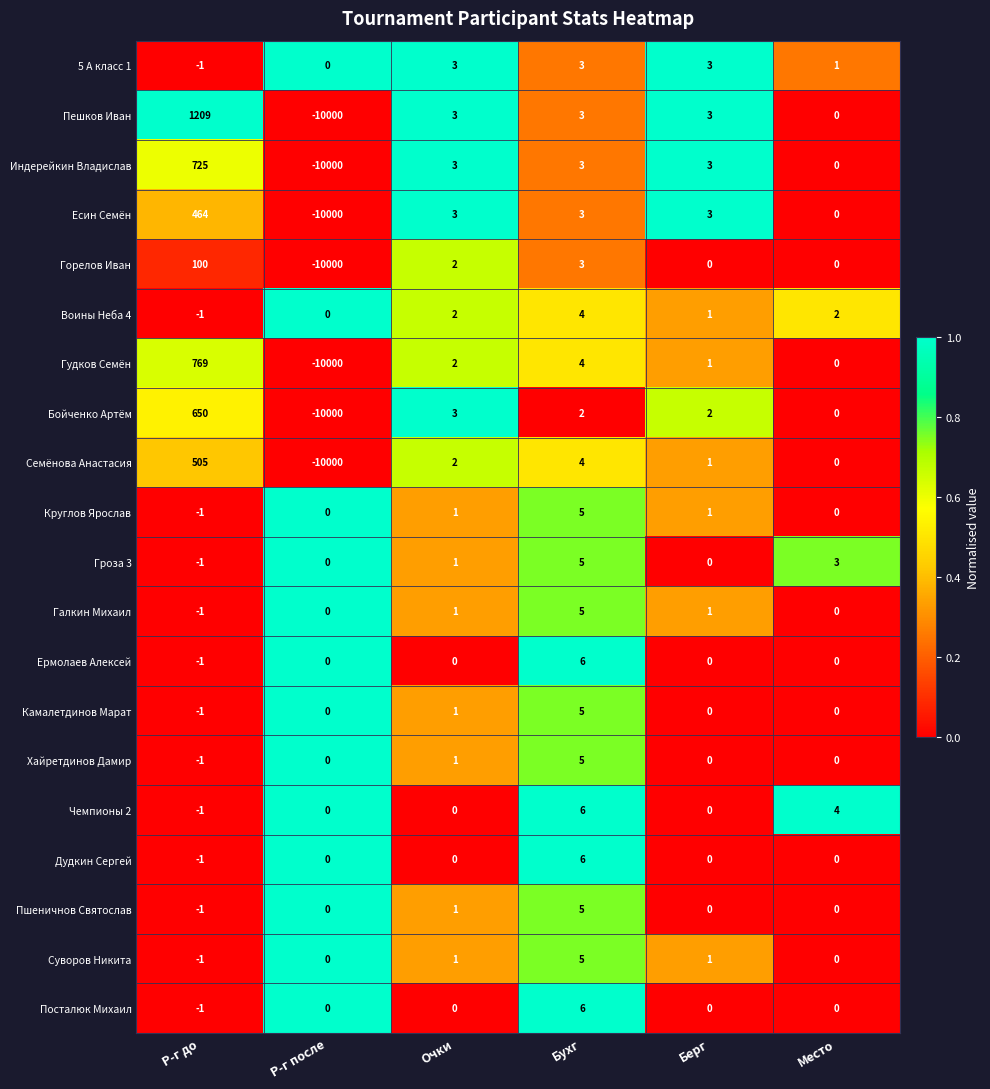

Count the number of data series in this chart.

20